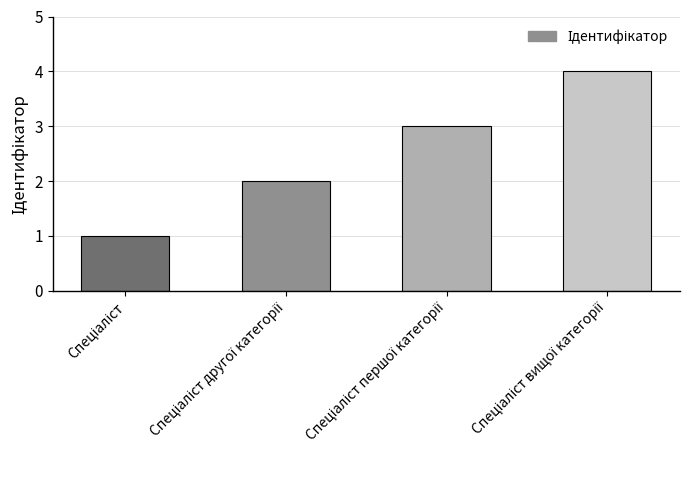

What is the maximum value shown in the chart?

4